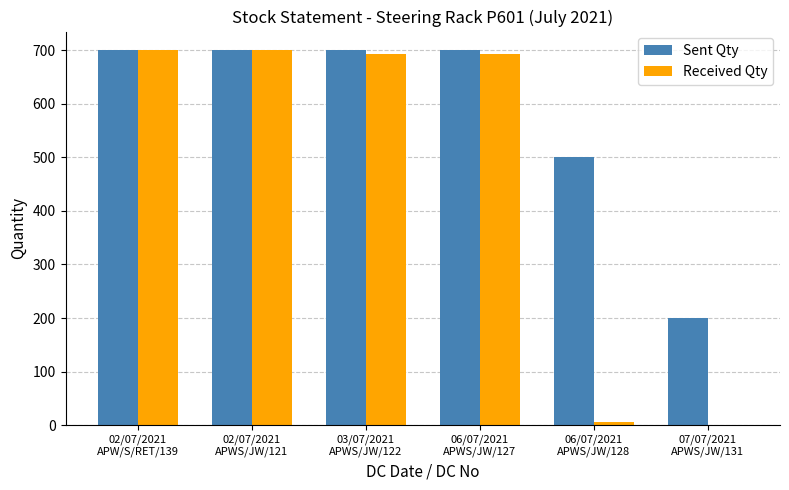

What is the highest value of the Sent Qty series?

700